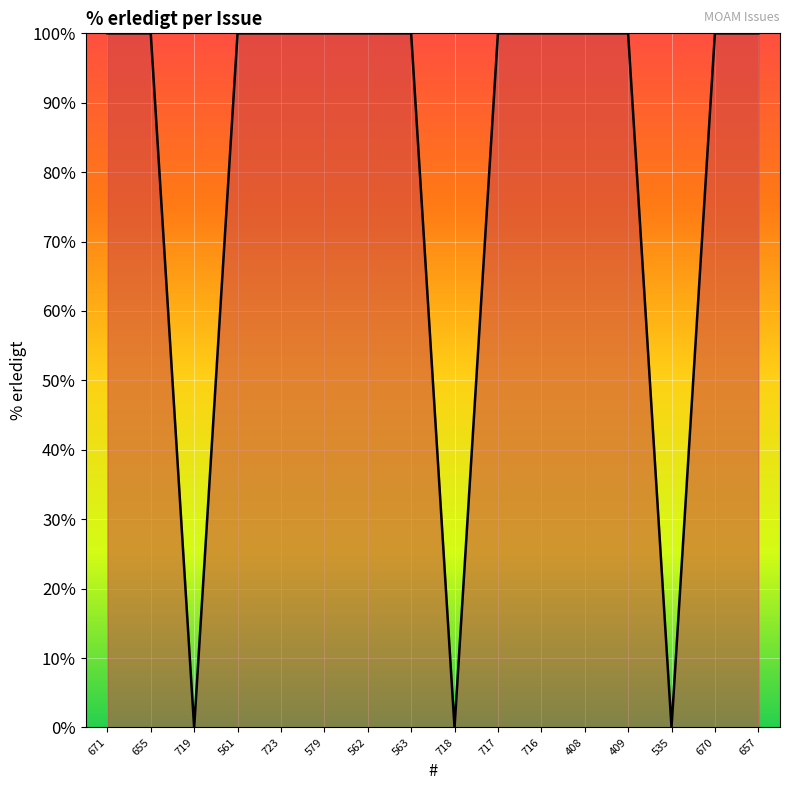

Reading left to right, what are all the values shown in this chart?

671=100	655=100	719=0	561=100	723=100	579=100	562=100	563=100	718=0	717=100	716=100	408=100	409=100	535=0	670=100	657=100